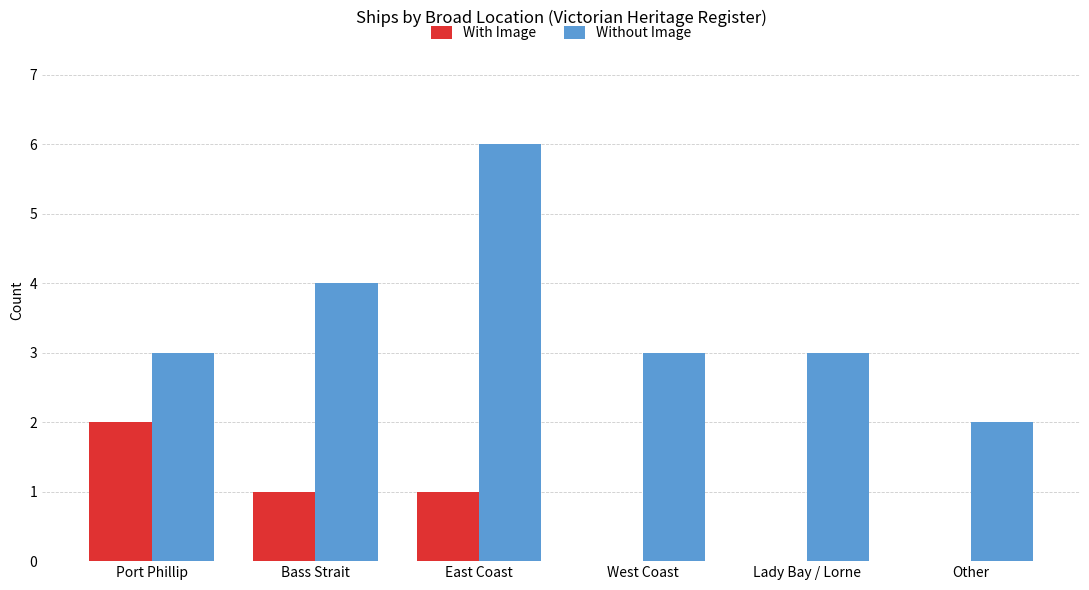

What is the sum of all With Image values?

4